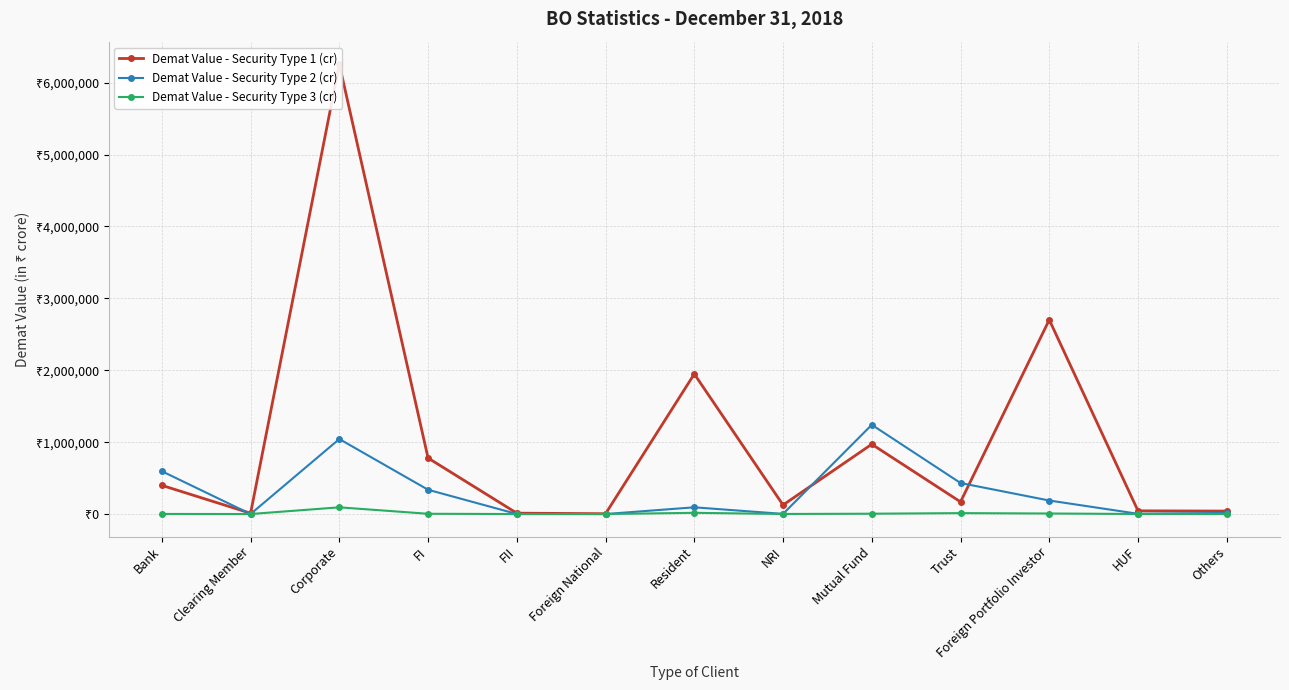

Reading left to right, extract all data points from this chart.

Demat Value - Security Type 1 (cr): 398895.2	10799.0	6258347.1	779095.3	12171.6	4074.3	1948540.8	125734.2	971009.0	168994.2	2701732.2	44419.2	40926.6
Demat Value - Security Type 2 (cr): 595506.0	13.9	1043365.8	337690.6	614.3	0.7	93509.3	1904.5	1241513.7	431384.2	187974.1	3224.0	15277.4
Demat Value - Security Type 3 (cr): 1212.6	101.5	93275.0	3569.5	0.0	0.0	16810.8	802.2	4448.7	12653.7	7320.5	525.1	202.4